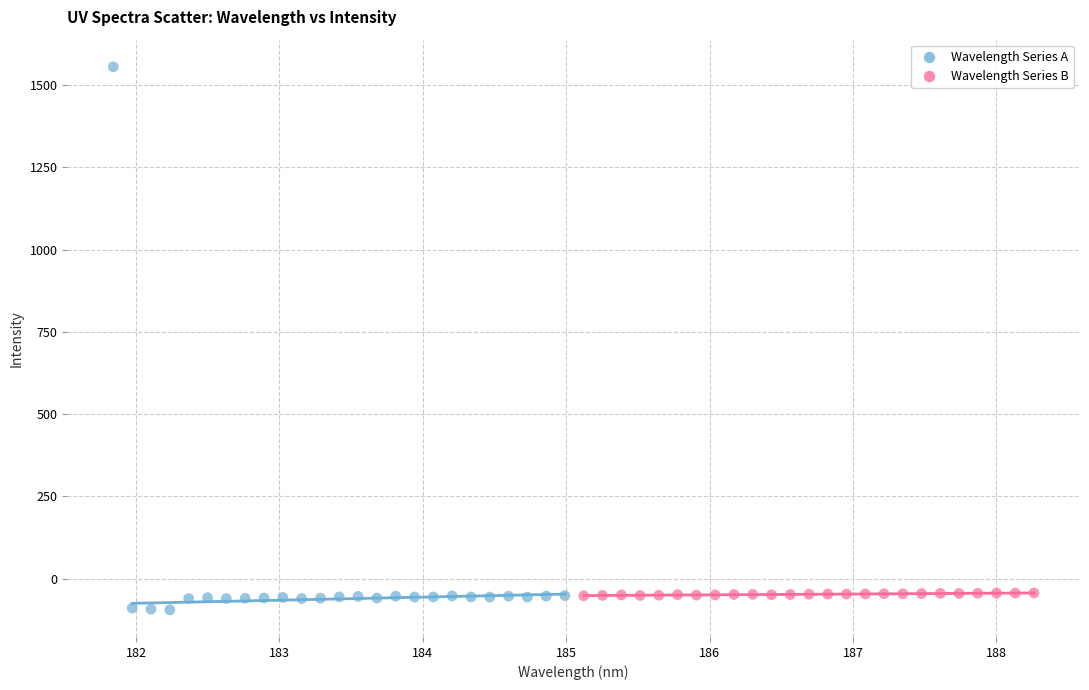

Which series has the largest Y range (max minus min)?

Wavelength Series A